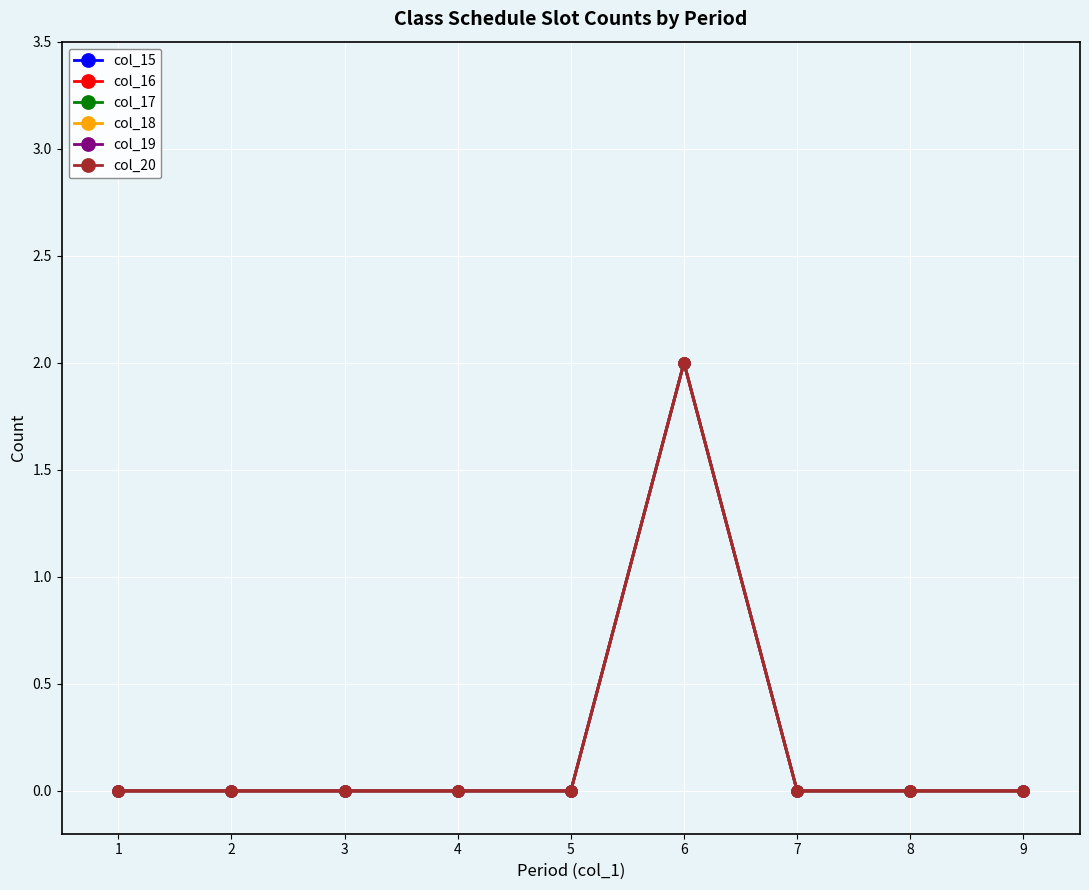

Does the chart have visible grid lines?

Yes